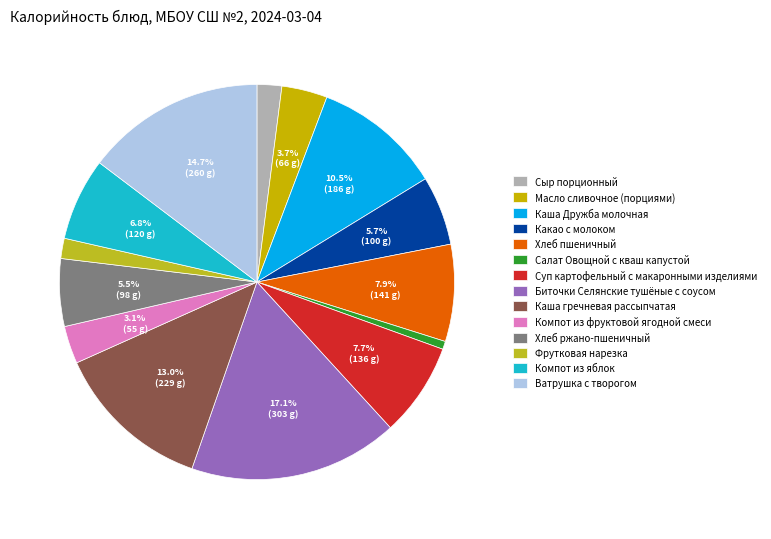

To the nearest percent, what is the average slice percentage?

7%